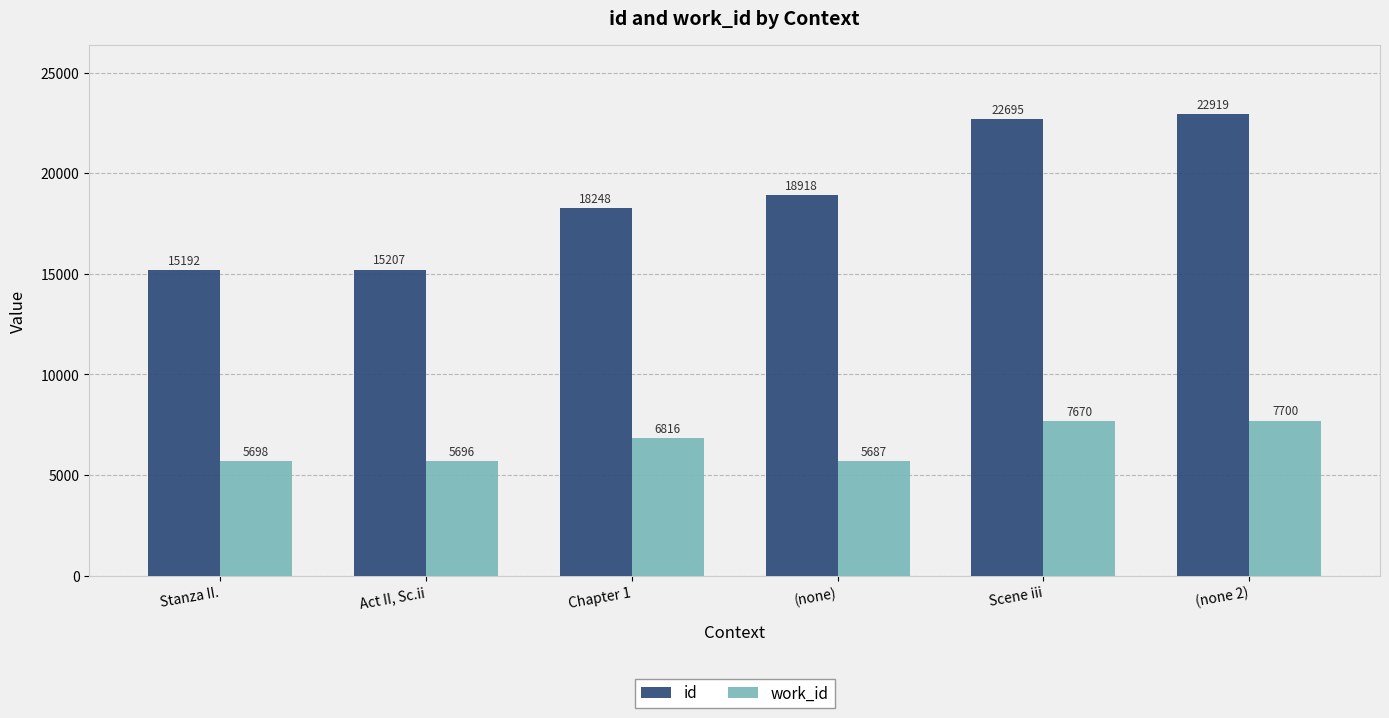

What are all the series names shown in the legend?

id, work_id